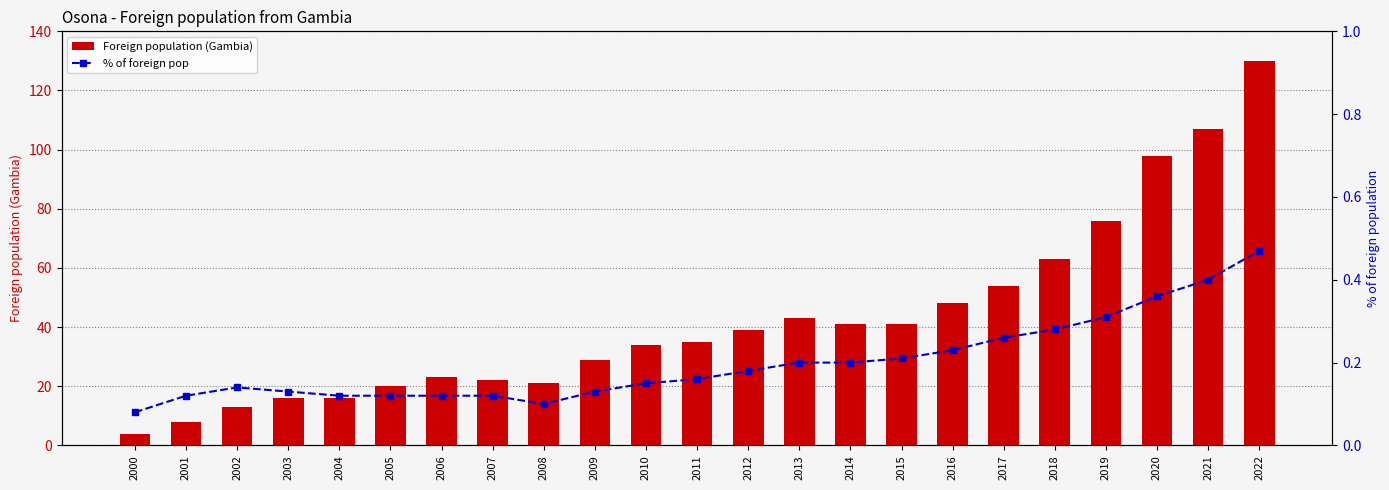

What is the average value of the Foreign population (Gambia) series?

43